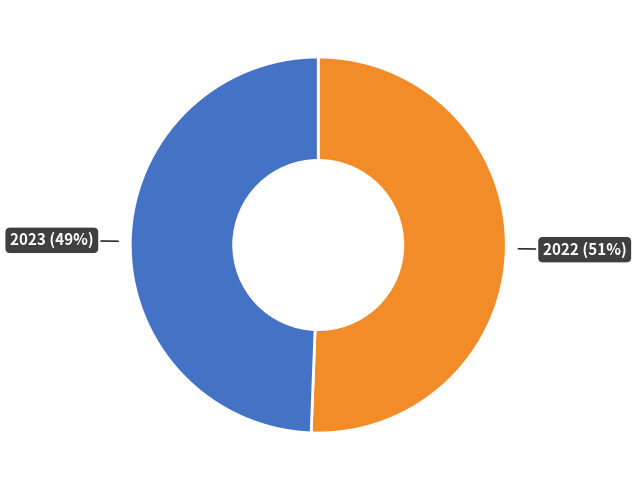

Does any single category account for the majority?

Yes